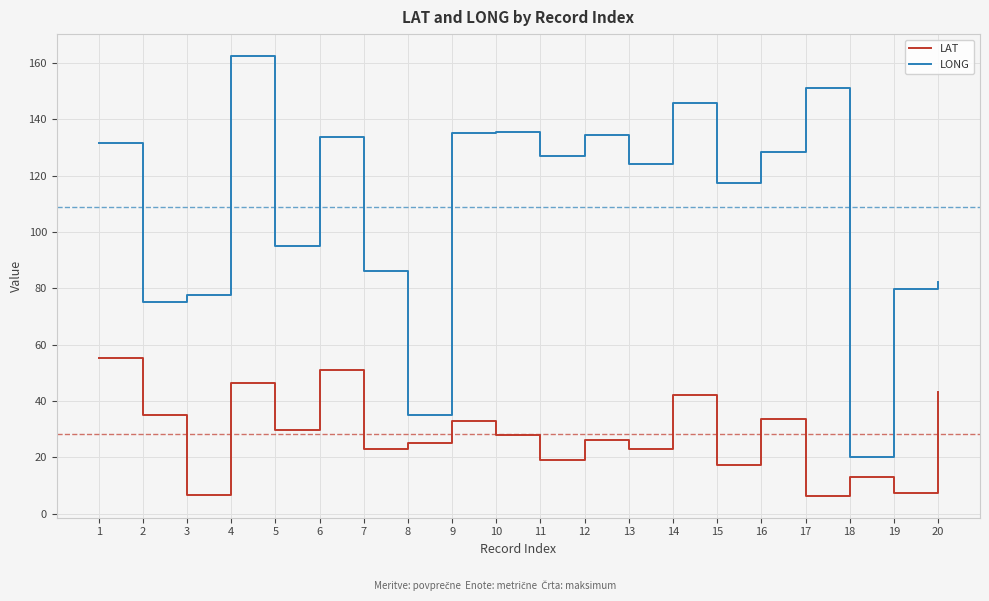

Rank the series at 6 from lowest to highest value.

LAT, LONG